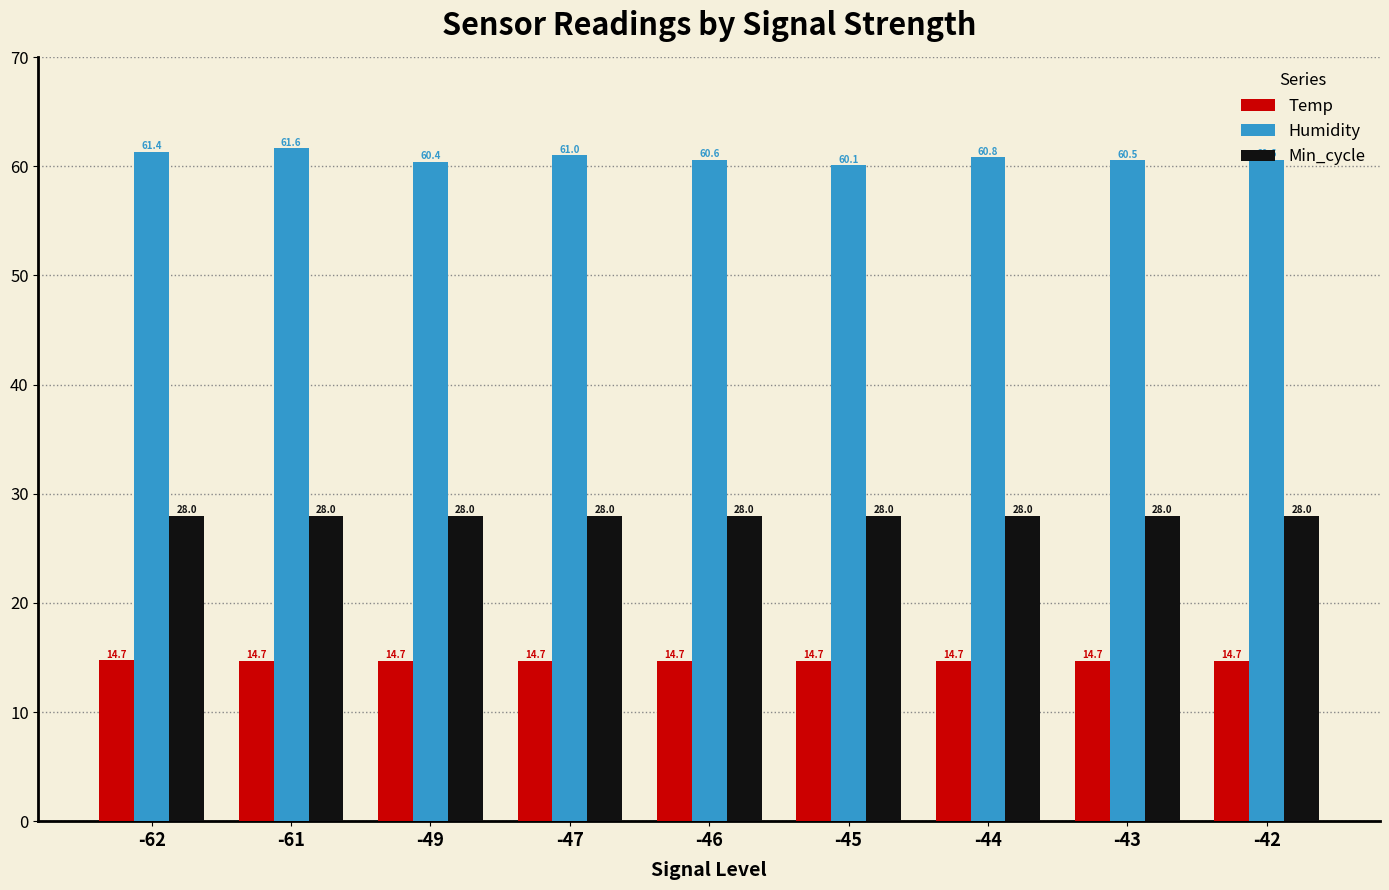

What is the difference between the Humidity values at -42 and -43?

0.1